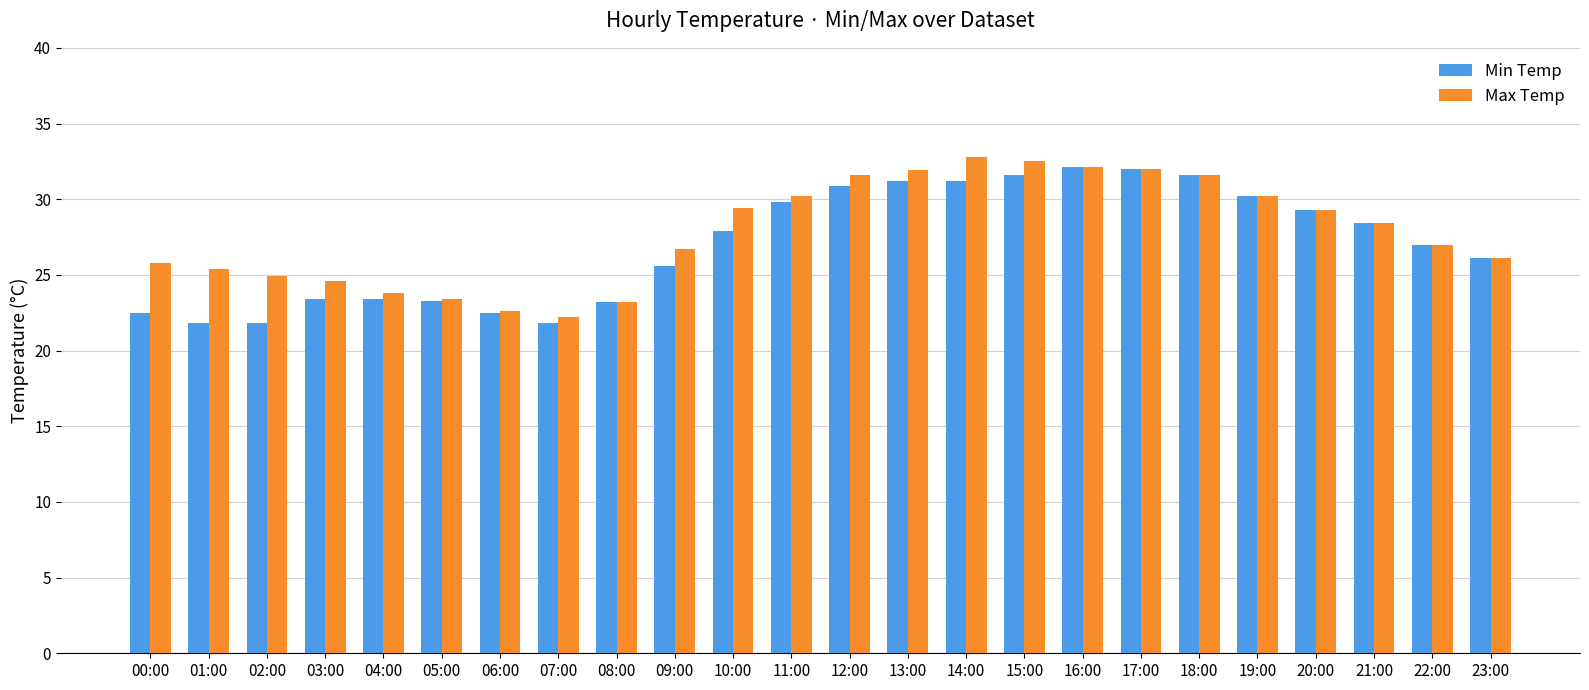

What is the minimum value shown in the chart?

21.8